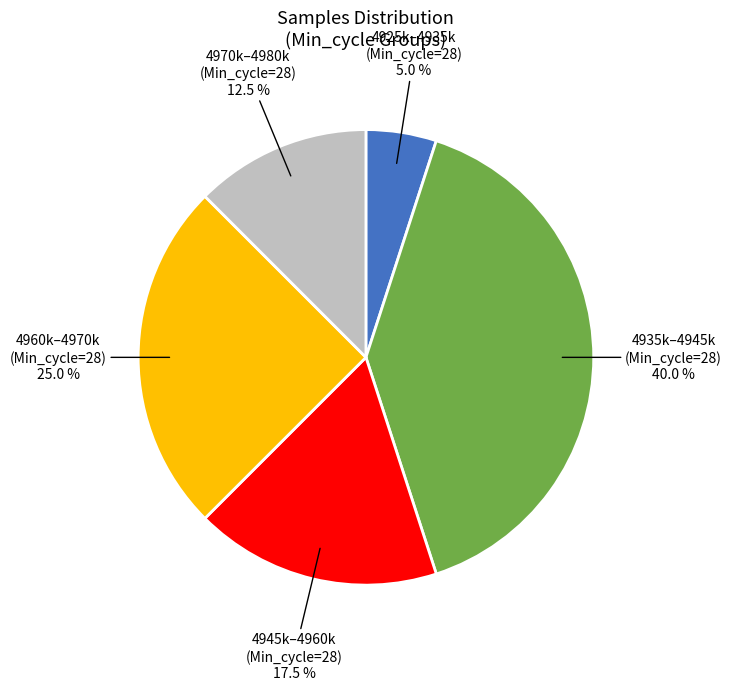

Does any single category account for the majority?

No